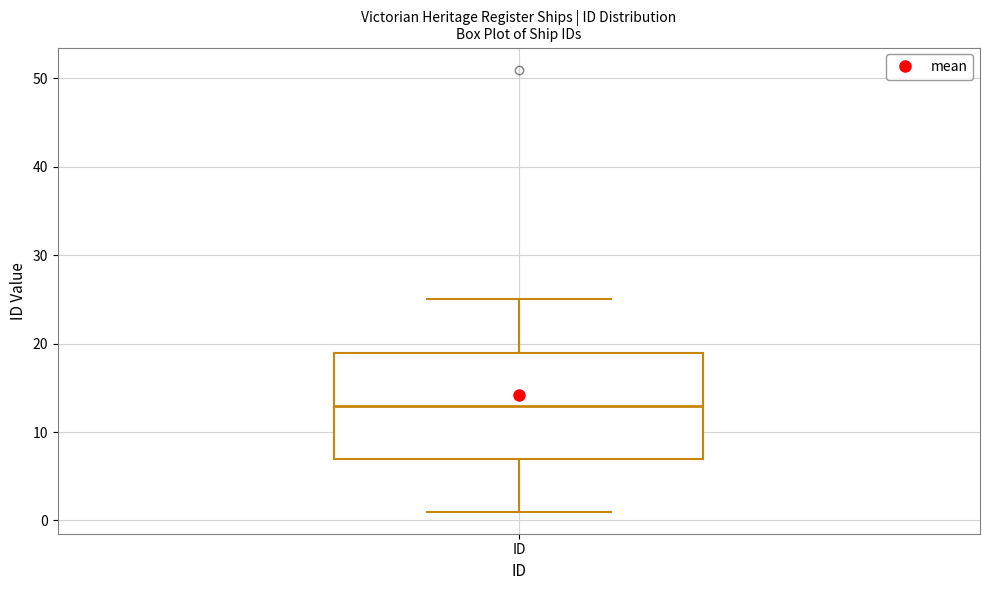

Where is the upper edge of the box for ID on the y-axis? The values are not printed on the chart, so give them approximately, as read against the axis.

19